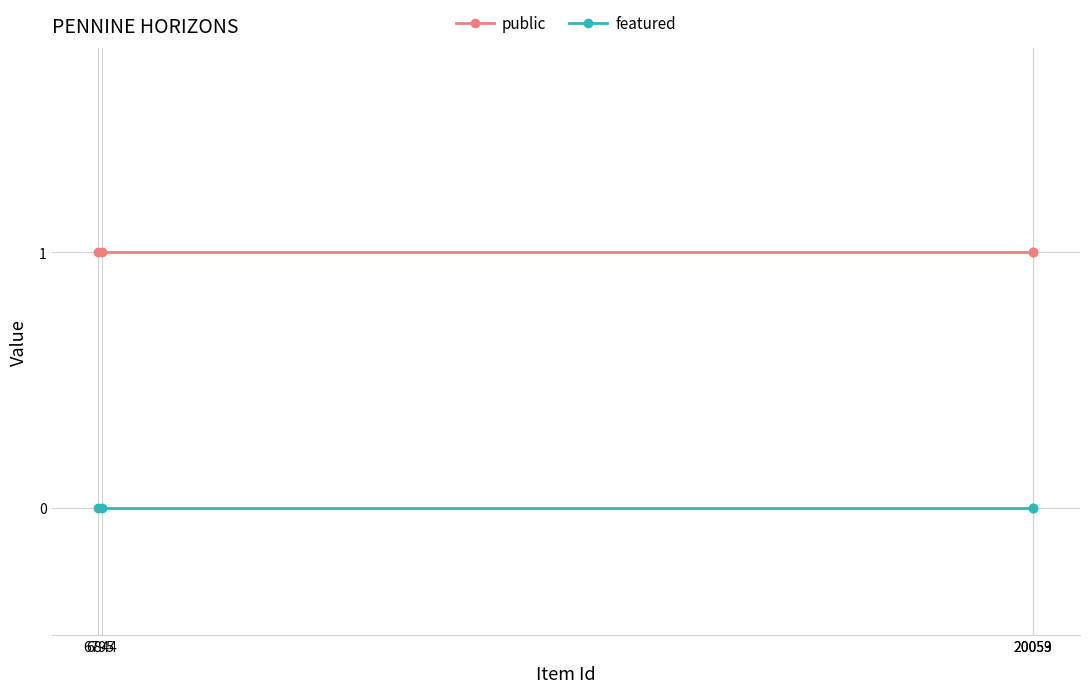

Which series has the largest range (max minus min)?

public